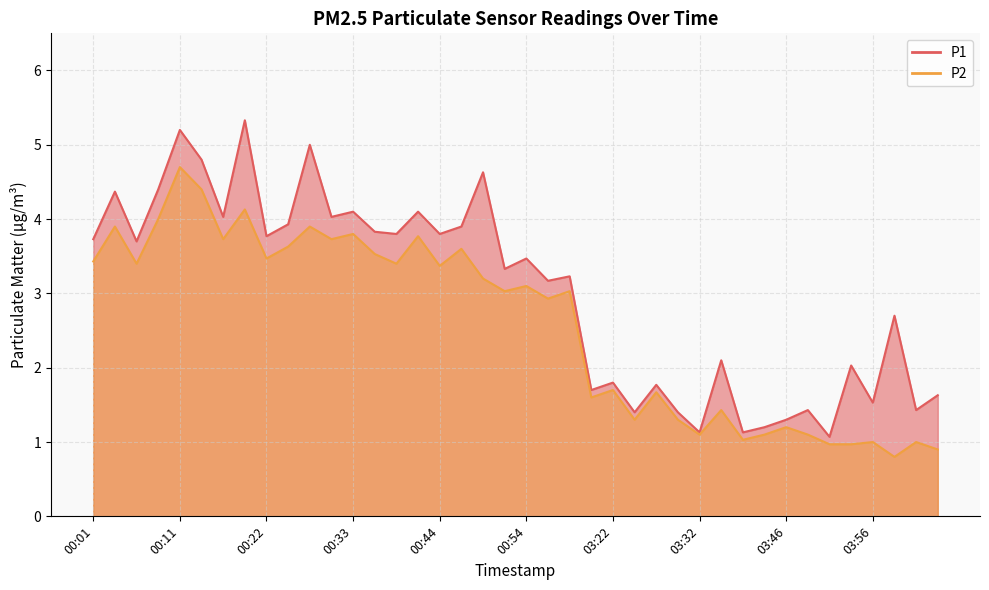

What are all the series names shown in the legend?

P1, P2